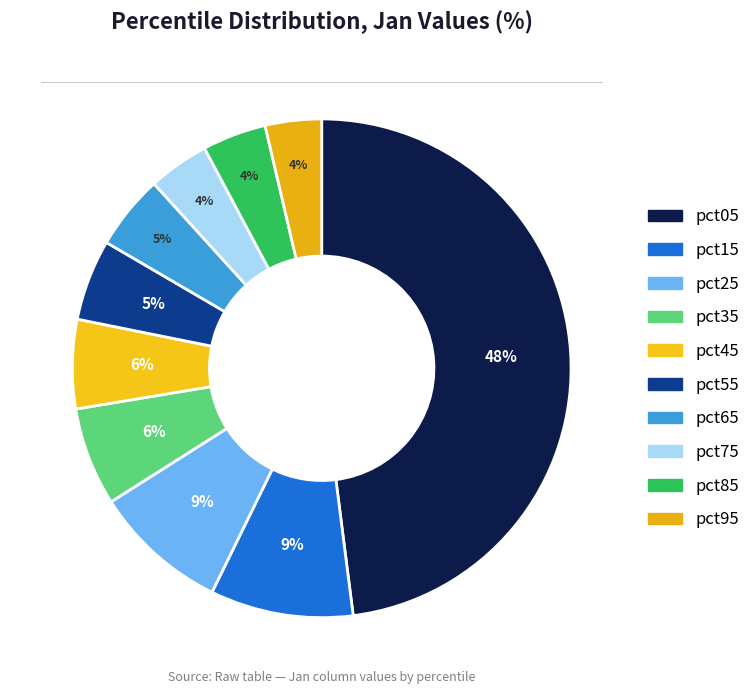

The pct25 slice represents 18% of the pie. True or false?

False